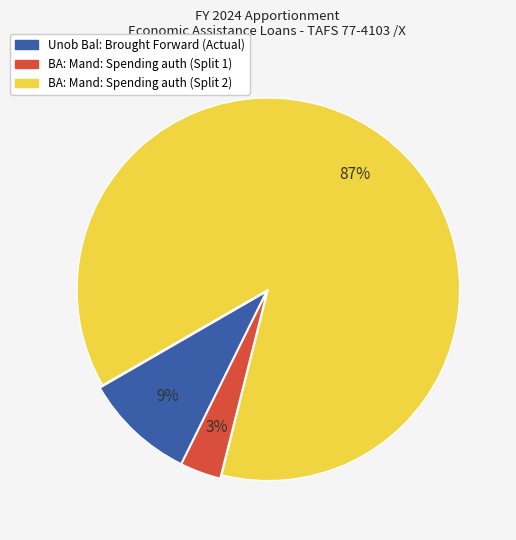

What percentage is the Unob Bal: Brought Forward (Actual) slice, to the nearest percent?

9%